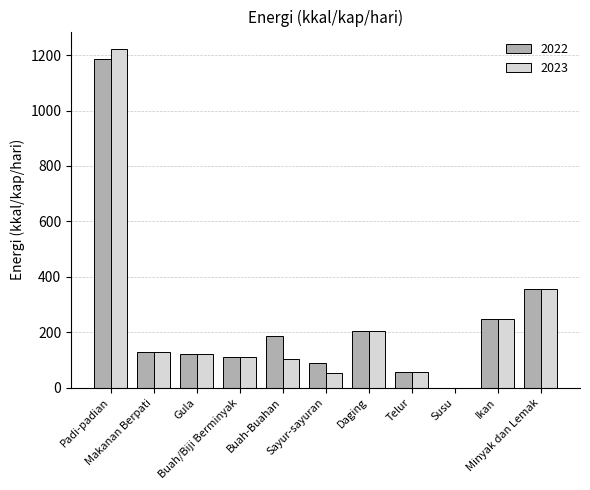

What is the maximum value for 2022?

1187